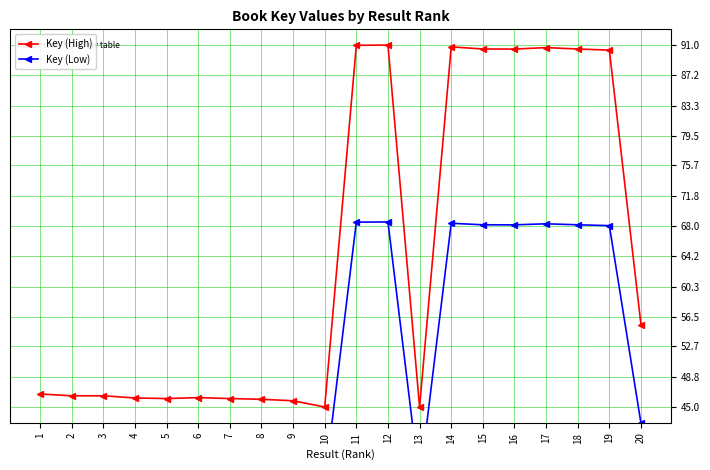

True or false: Key (Low) and Key (High) intersect in this chart.

False